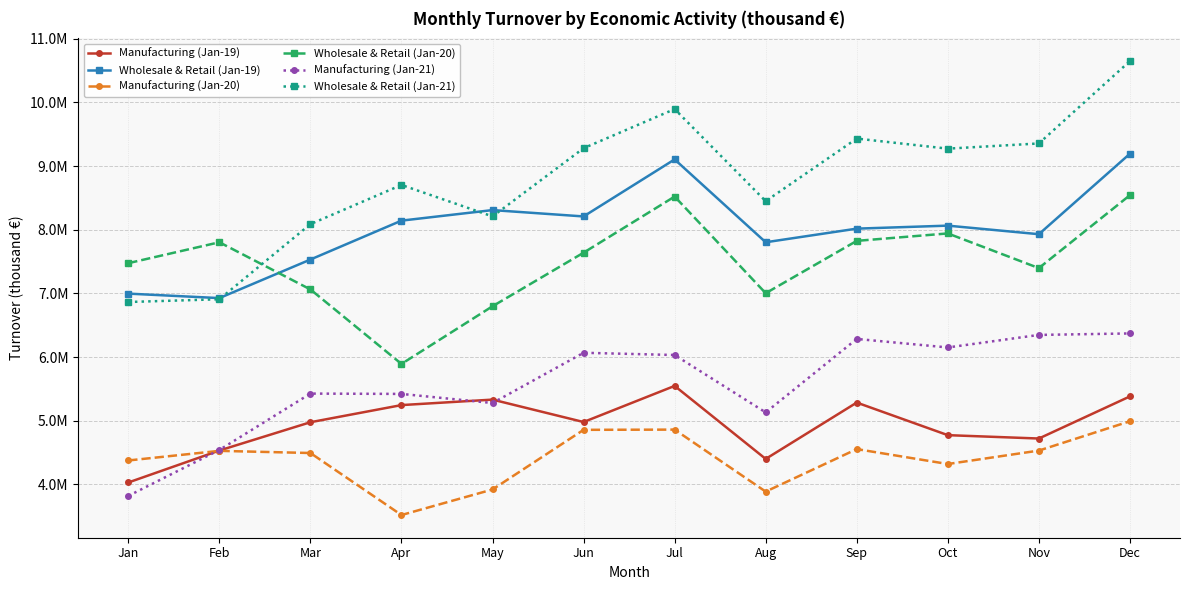

What are all the series names shown in the legend?

Manufacturing (Jan-19), Wholesale & Retail (Jan-19), Manufacturing (Jan-20), Wholesale & Retail (Jan-20), Manufacturing (Jan-21), Wholesale & Retail (Jan-21)